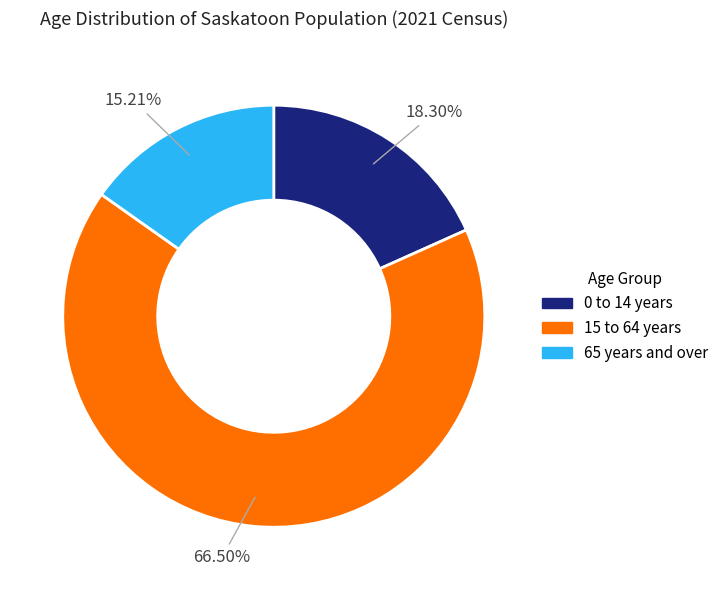

What is the smallest slice in the pie chart?

65 years and over